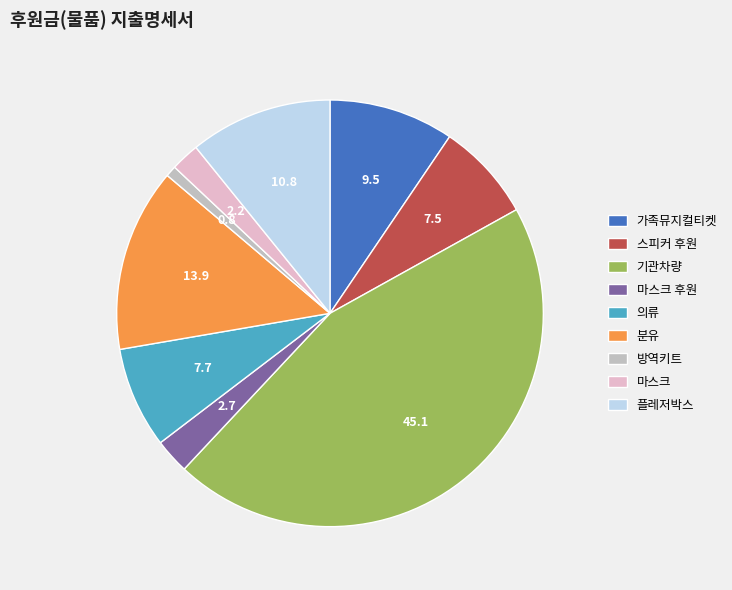

Which slice is the smallest?

방역키트